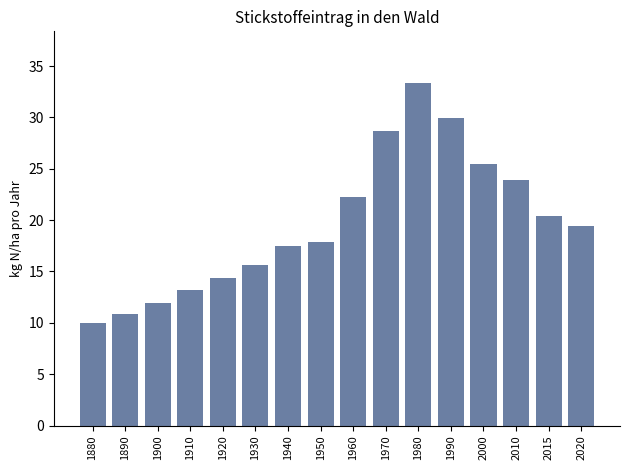

List the labels in order of value, smallest first.

1880, 1890, 1900, 1910, 1920, 1930, 1940, 1950, 2020, 2015, 1960, 2010, 2000, 1970, 1990, 1980